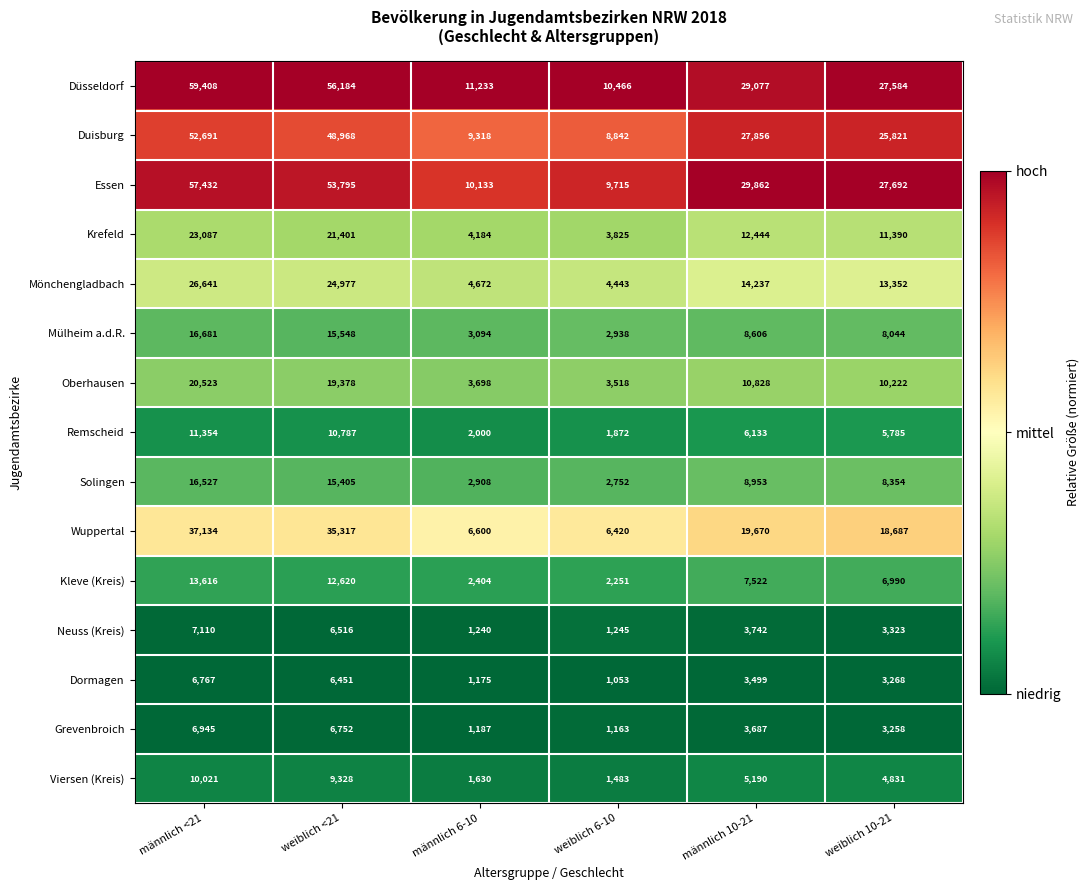

Is it true that Kleve (Kreis) equals 24105 at männlich <21?

False